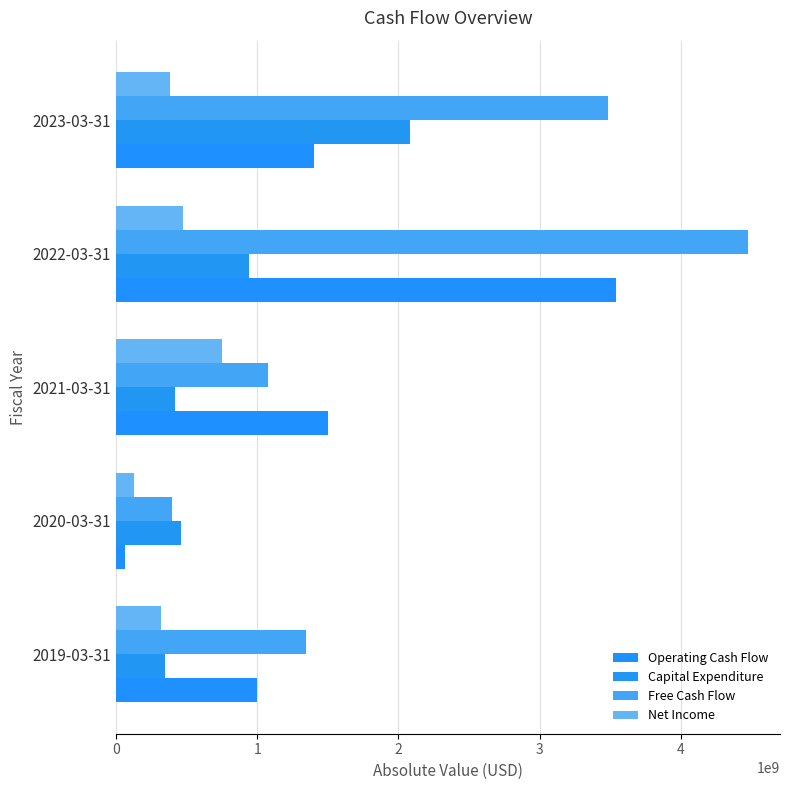

What are all the series names shown in the legend?

Operating Cash Flow, Capital Expenditure, Free Cash Flow, Net Income